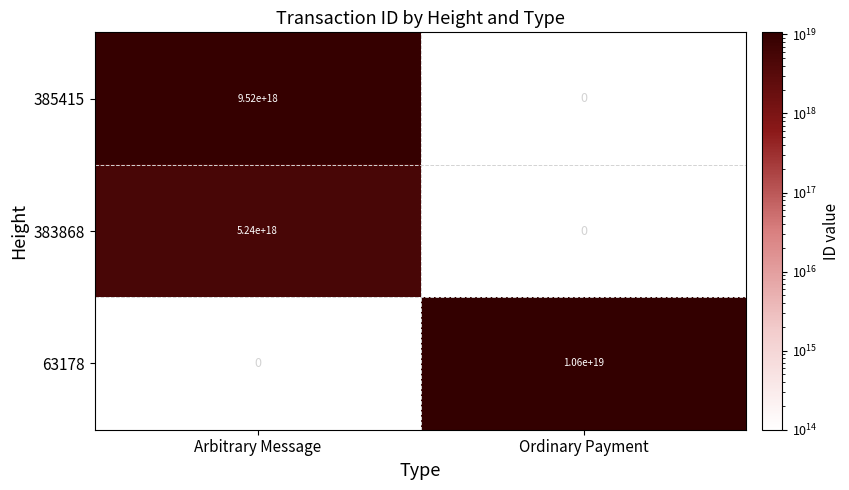

Which has a higher value, Ordinary Payment or Arbitrary Message?

Arbitrary Message